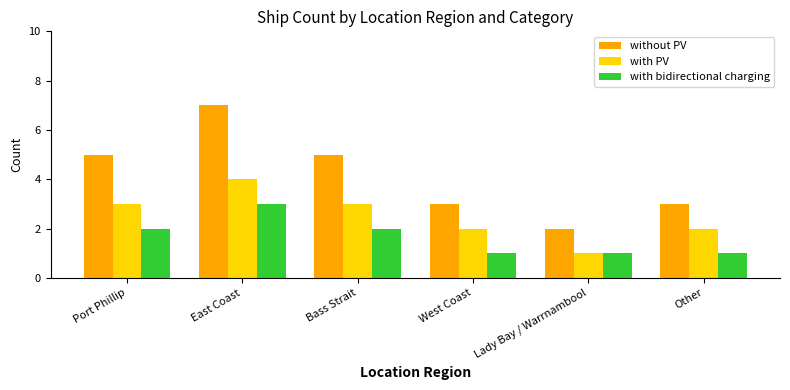

What are all the series names shown in the legend?

without PV, with PV, with bidirectional charging